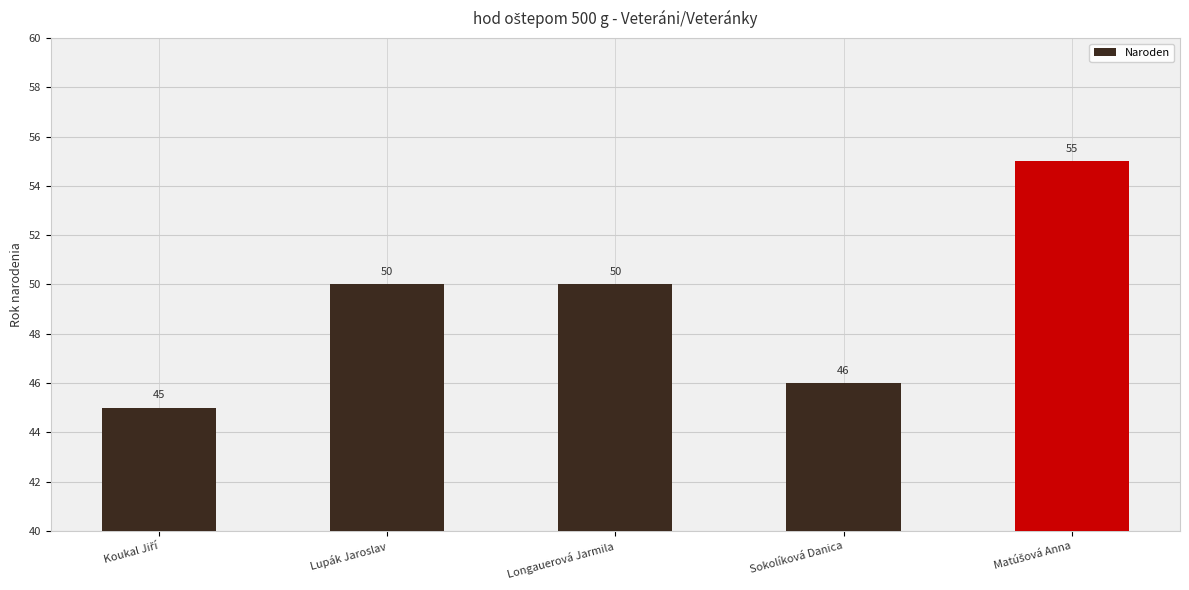

What is the difference between the second highest and minimum values?

5